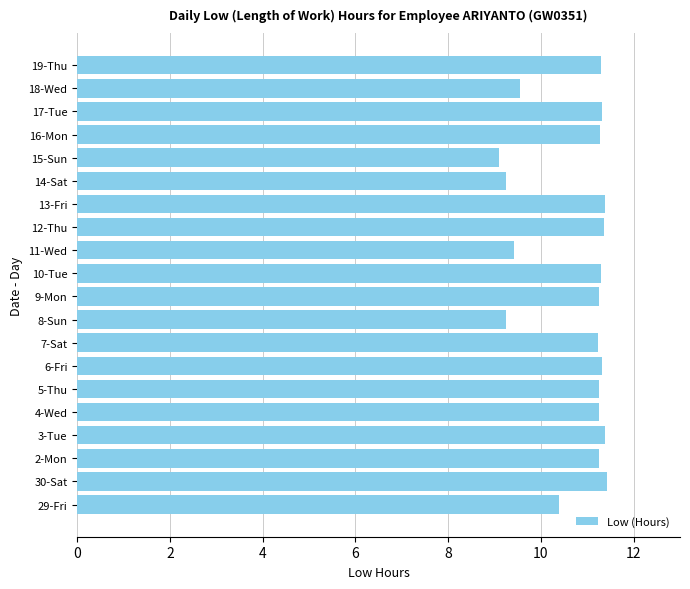

Which category has the lowest value across all series?

15-Sun